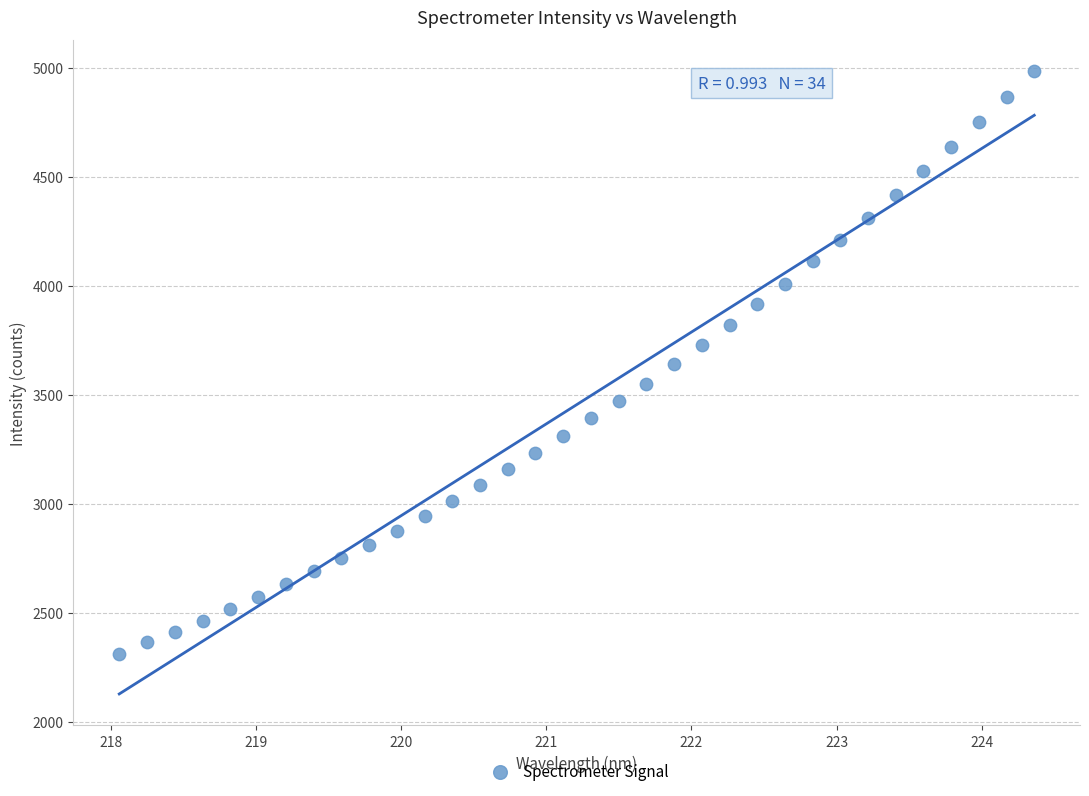

What is the range of Y values (max minus min)?

2674.4